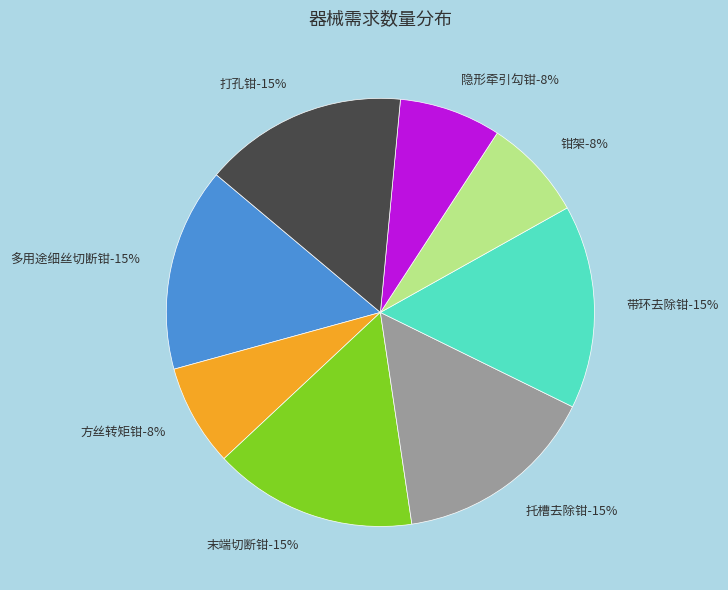

True or false: 多用途细丝切断钳 accounts for 30% of the total.

False